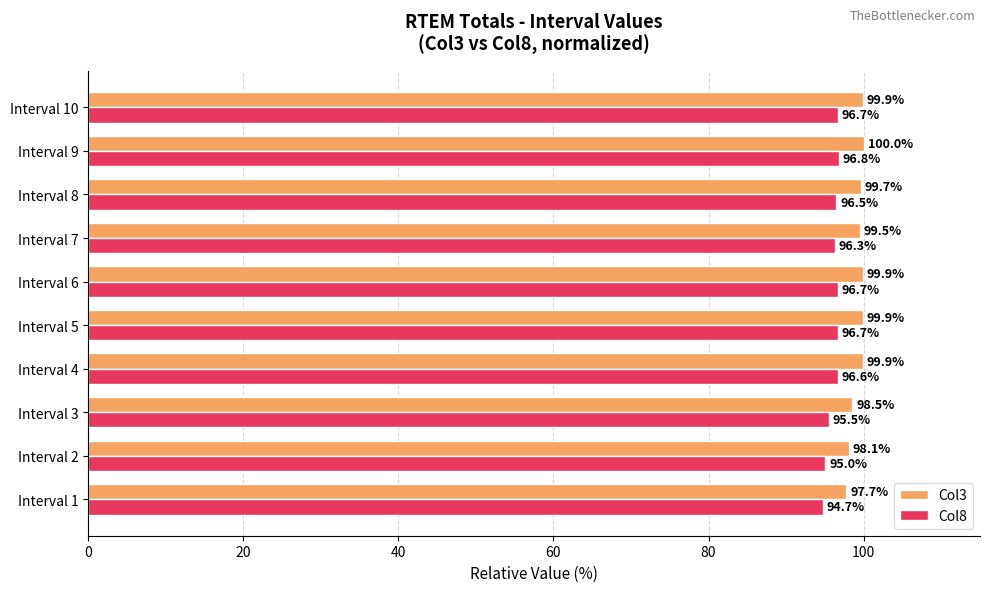

How many categories are shown in the chart?

10